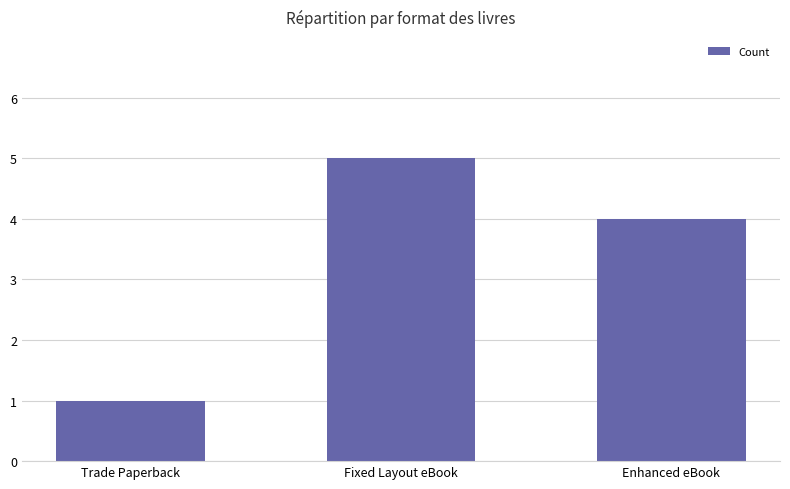

Count the number of categories in the chart.

3